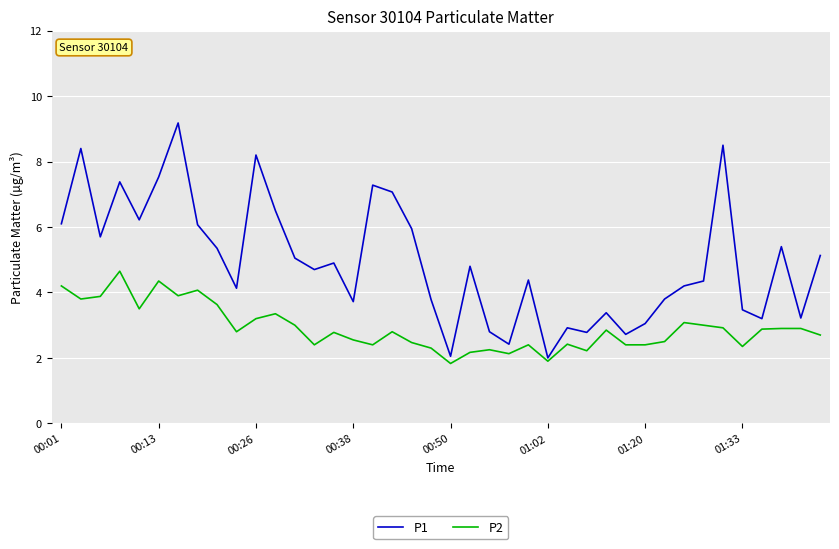

Which series has the largest range (max minus min)?

P1